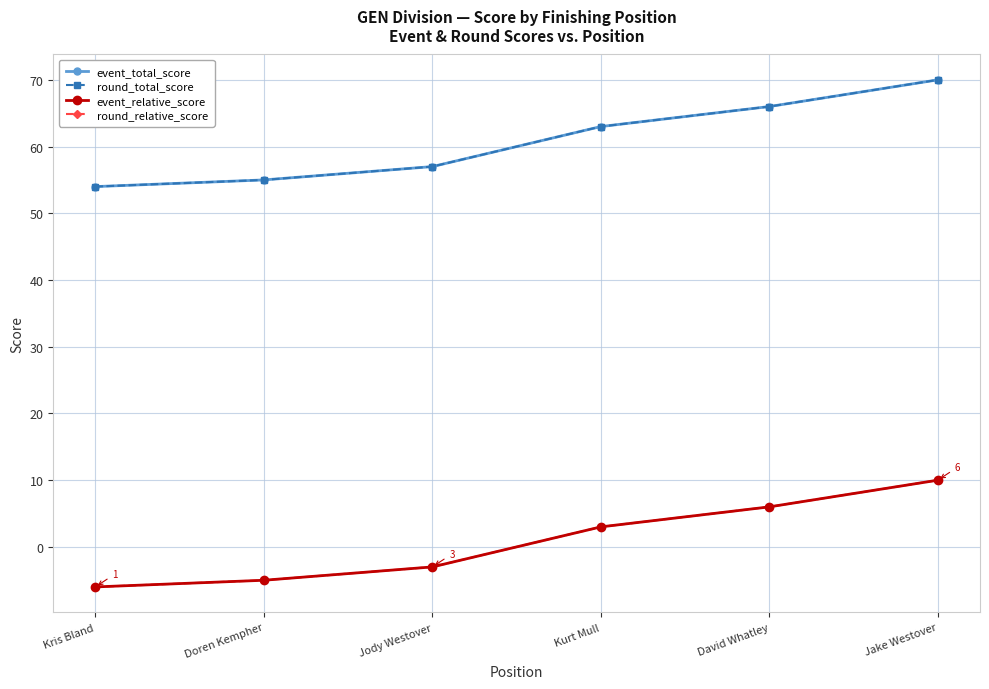

What is the maximum value shown in the chart?

70